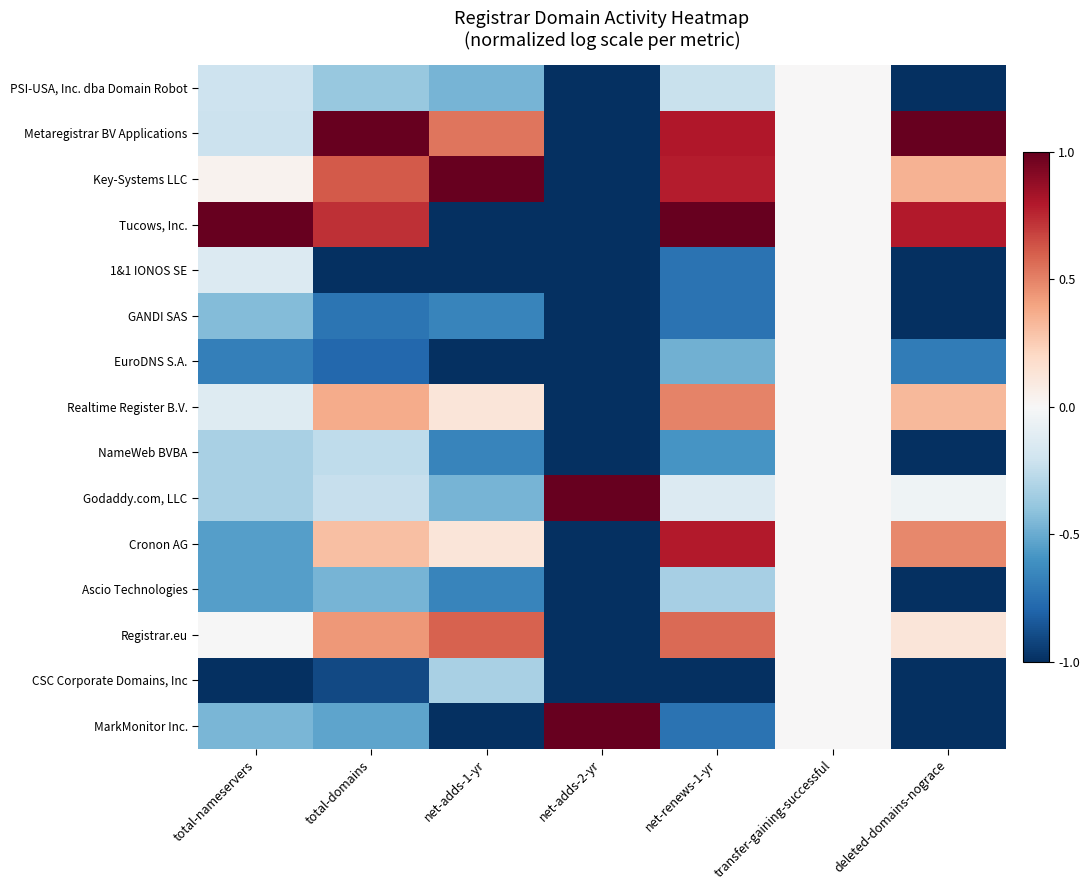

Reading left to right, what are all the values shown in this chart?

PSI-USA, Inc. dba Domain Robot: total-nameservers=-0.2	total-domains=-0.4	net-adds-1-yr=-0.5	net-adds-2-yr=-1.0	net-renews-1-yr=-0.2	transfer-gaining-successful=0.0	deleted-domains-nograce=-1.0
Metaregistrar BV Applications: total-nameservers=-0.2	total-domains=1.0	net-adds-1-yr=0.5	net-adds-2-yr=-1.0	net-renews-1-yr=0.8	transfer-gaining-successful=0.0	deleted-domains-nograce=1.0
Key-Systems LLC: total-nameservers=0.0	total-domains=0.6	net-adds-1-yr=1.0	net-adds-2-yr=-1.0	net-renews-1-yr=0.8	transfer-gaining-successful=0.0	deleted-domains-nograce=0.3
Tucows, Inc.: total-nameservers=1.0	total-domains=0.7	net-adds-1-yr=-1.0	net-adds-2-yr=-1.0	net-renews-1-yr=1.0	transfer-gaining-successful=0.0	deleted-domains-nograce=0.8
1&1 IONOS SE: total-nameservers=-0.1	total-domains=-1.0	net-adds-1-yr=-1.0	net-adds-2-yr=-1.0	net-renews-1-yr=-0.7	transfer-gaining-successful=0.0	deleted-domains-nograce=-1.0
GANDI SAS: total-nameservers=-0.4	total-domains=-0.7	net-adds-1-yr=-0.7	net-adds-2-yr=-1.0	net-renews-1-yr=-0.7	transfer-gaining-successful=0.0	deleted-domains-nograce=-1.0
EuroDNS S.A.: total-nameservers=-0.7	total-domains=-0.8	net-adds-1-yr=-1.0	net-adds-2-yr=-1.0	net-renews-1-yr=-0.5	transfer-gaining-successful=0.0	deleted-domains-nograce=-0.7
Realtime Register B.V.: total-nameservers=-0.1	total-domains=0.4	net-adds-1-yr=0.1	net-adds-2-yr=-1.0	net-renews-1-yr=0.5	transfer-gaining-successful=0.0	deleted-domains-nograce=0.3
NameWeb BVBA: total-nameservers=-0.3	total-domains=-0.3	net-adds-1-yr=-0.7	net-adds-2-yr=-1.0	net-renews-1-yr=-0.6	transfer-gaining-successful=0.0	deleted-domains-nograce=-1.0
Godaddy.com, LLC: total-nameservers=-0.3	total-domains=-0.2	net-adds-1-yr=-0.5	net-adds-2-yr=1.0	net-renews-1-yr=-0.1	transfer-gaining-successful=0.0	deleted-domains-nograce=-0.0
Cronon AG: total-nameservers=-0.6	total-domains=0.3	net-adds-1-yr=0.1	net-adds-2-yr=-1.0	net-renews-1-yr=0.8	transfer-gaining-successful=0.0	deleted-domains-nograce=0.5
Ascio Technologies: total-nameservers=-0.6	total-domains=-0.5	net-adds-1-yr=-0.7	net-adds-2-yr=-1.0	net-renews-1-yr=-0.3	transfer-gaining-successful=0.0	deleted-domains-nograce=-1.0
Registrar.eu: total-nameservers=-0.0	total-domains=0.4	net-adds-1-yr=0.6	net-adds-2-yr=-1.0	net-renews-1-yr=0.6	transfer-gaining-successful=0.0	deleted-domains-nograce=0.1
CSC Corporate Domains, Inc: total-nameservers=-1.0	total-domains=-0.9	net-adds-1-yr=-0.3	net-adds-2-yr=-1.0	net-renews-1-yr=-1.0	transfer-gaining-successful=0.0	deleted-domains-nograce=-1.0
MarkMonitor Inc.: total-nameservers=-0.5	total-domains=-0.5	net-adds-1-yr=-1.0	net-adds-2-yr=1.0	net-renews-1-yr=-0.7	transfer-gaining-successful=0.0	deleted-domains-nograce=-1.0